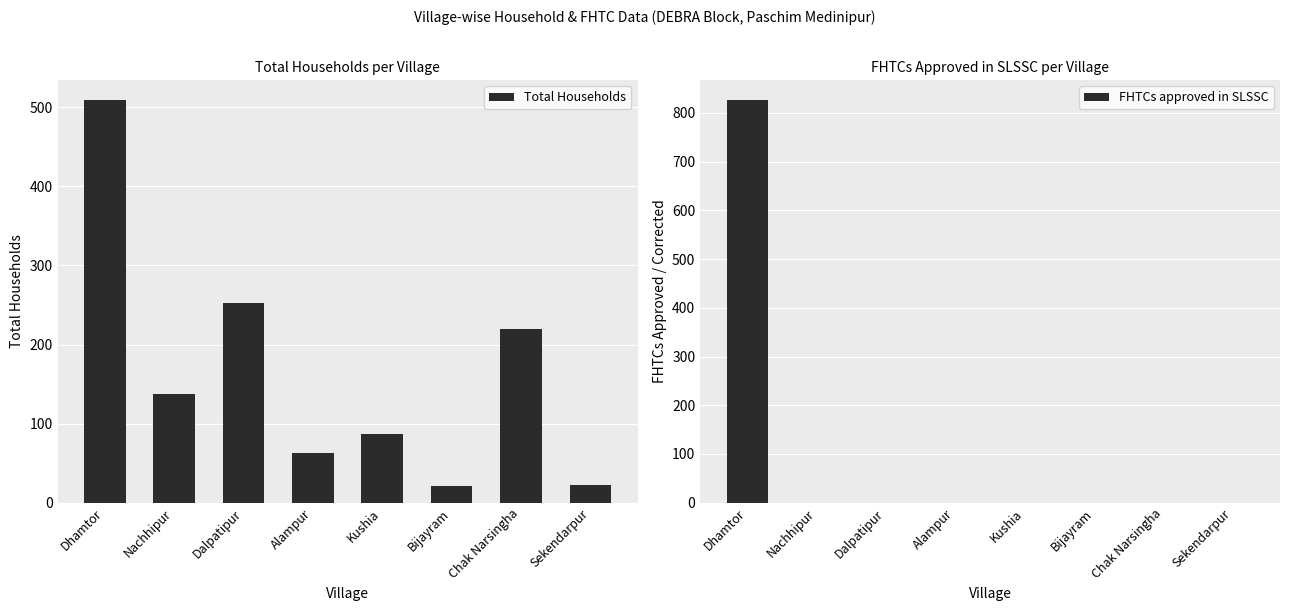

Which series has the widest spread of values?

FHTCs approved in SLSSC